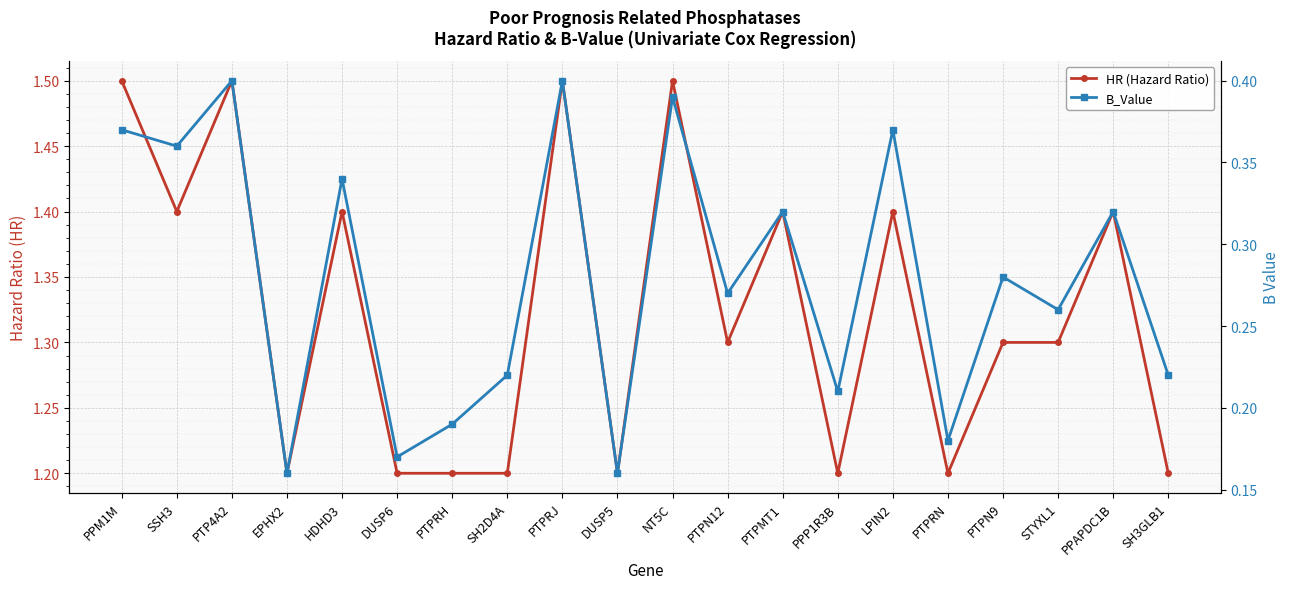

What is the label of the 17th point from the right?

EPHX2